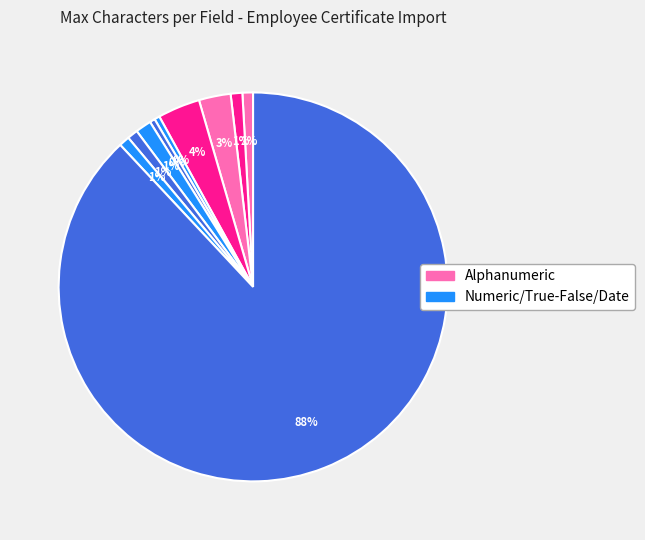

Does any single category account for the majority?

Yes